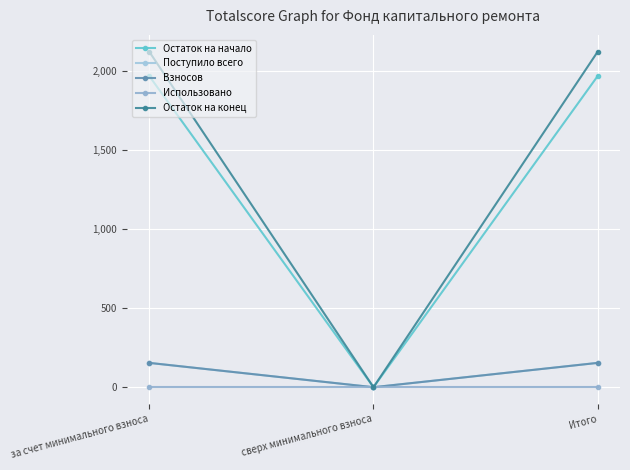

What position from the left is сверх минимального взноса?

2